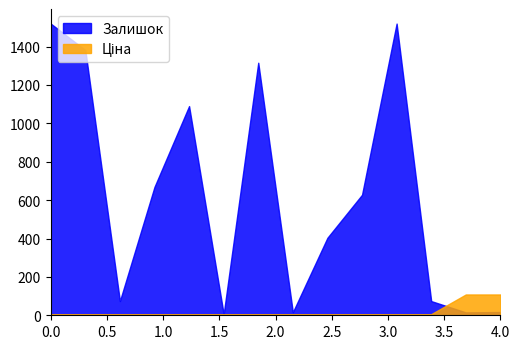

How many lines are shown in the chart?

2